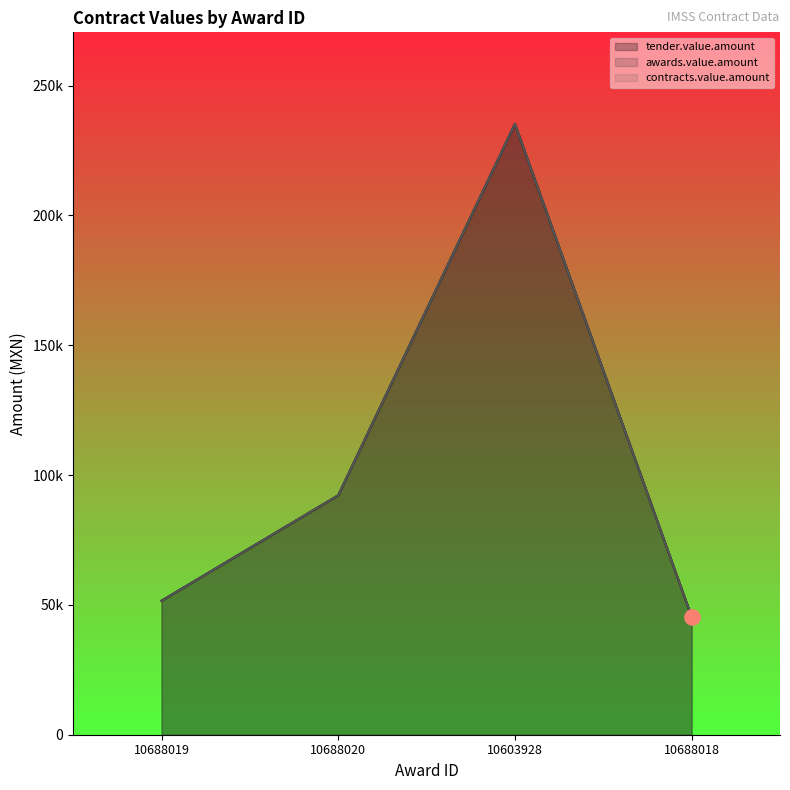

At how many categories does at least one series exceed 161102?

1